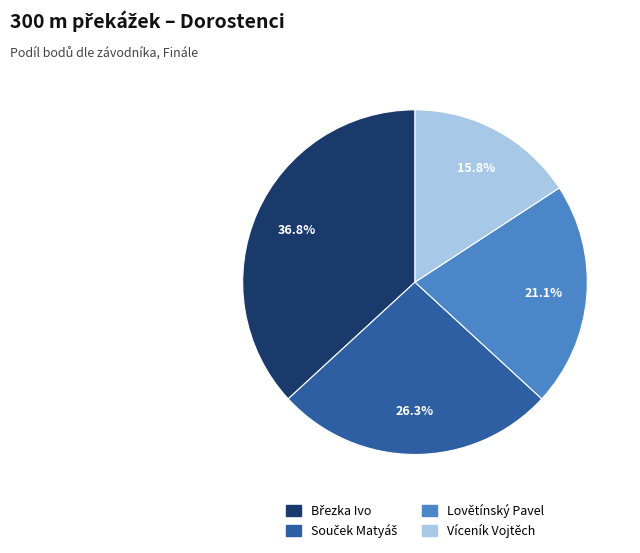

How many segments does this pie chart have?

4